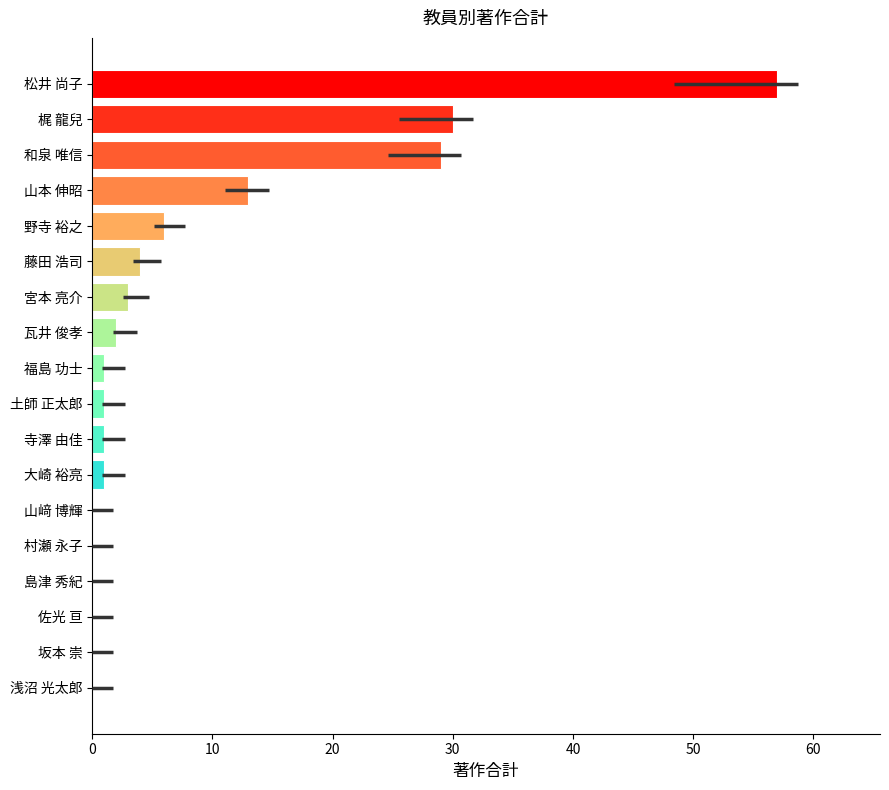

How many data points does each series have?

18